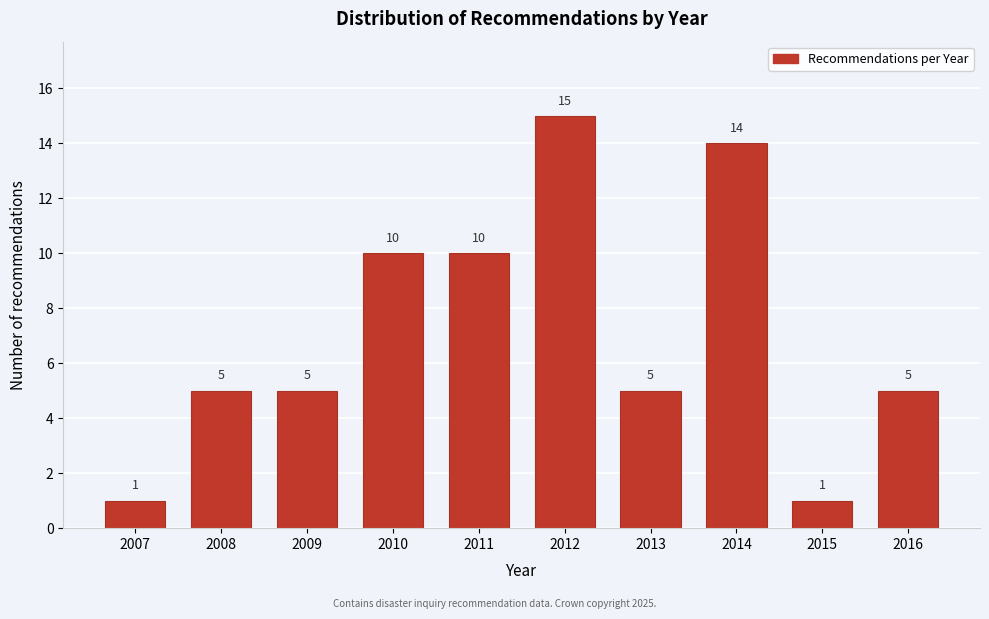

Reading left to right, what are all the values shown in this chart?

1	5	5	10	10	15	5	14	1	5